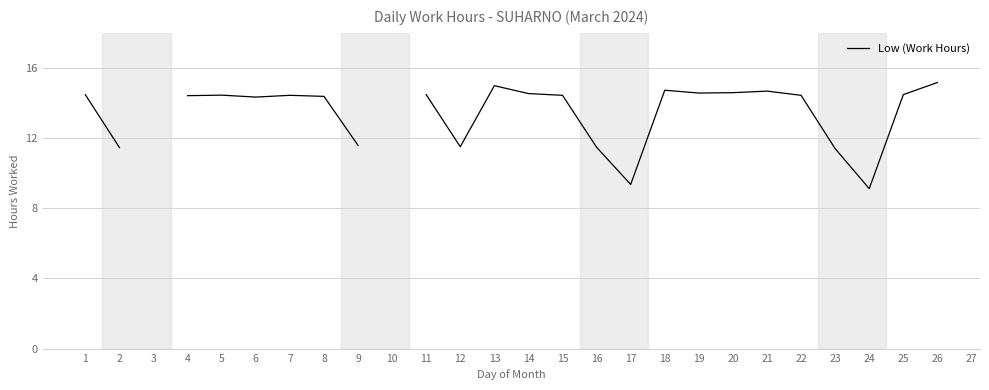

What is the smallest value displayed?

9.1